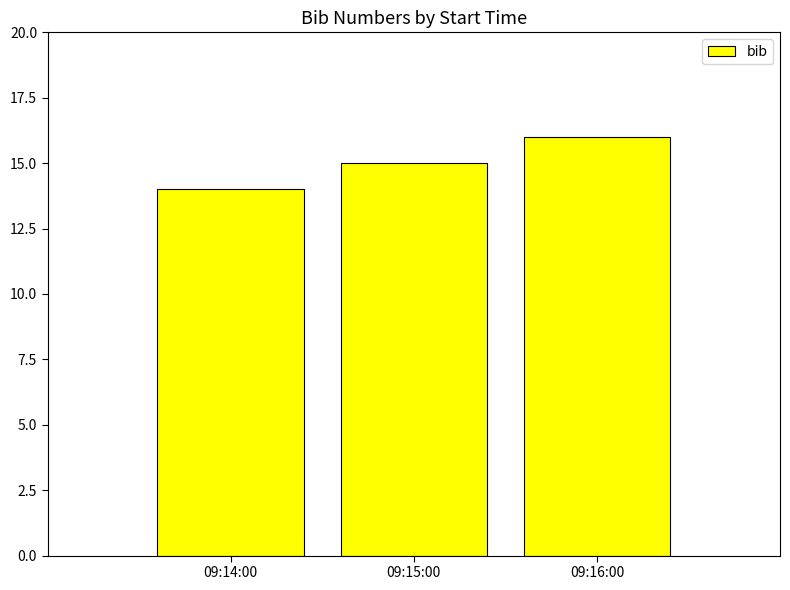

List the labels in order of value, largest first.

09:16:00, 09:15:00, 09:14:00